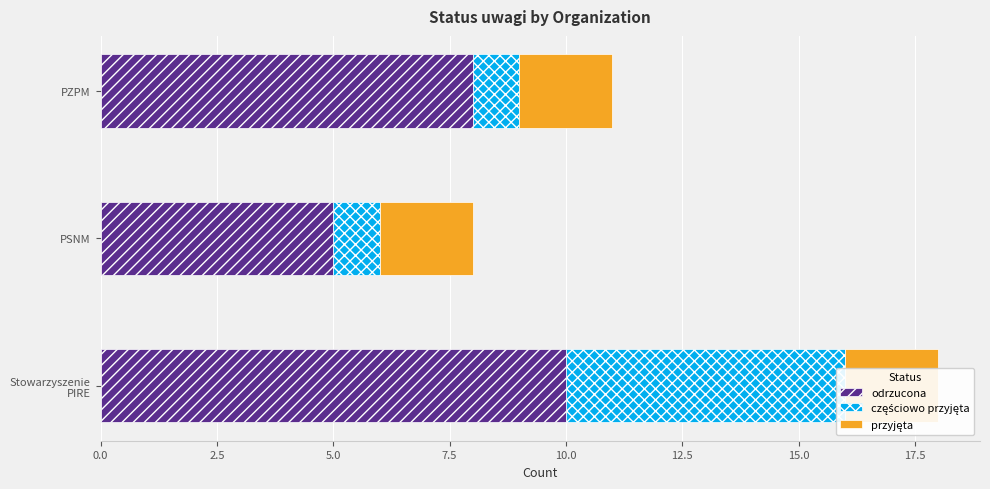

Reading right to left, extract all data points from this chart.

odrzucona: 8.0	5.0	10.0
częściowo przyjęta: 1.0	1.0	6.0
przyjęta: 0.5	0.5	0.5